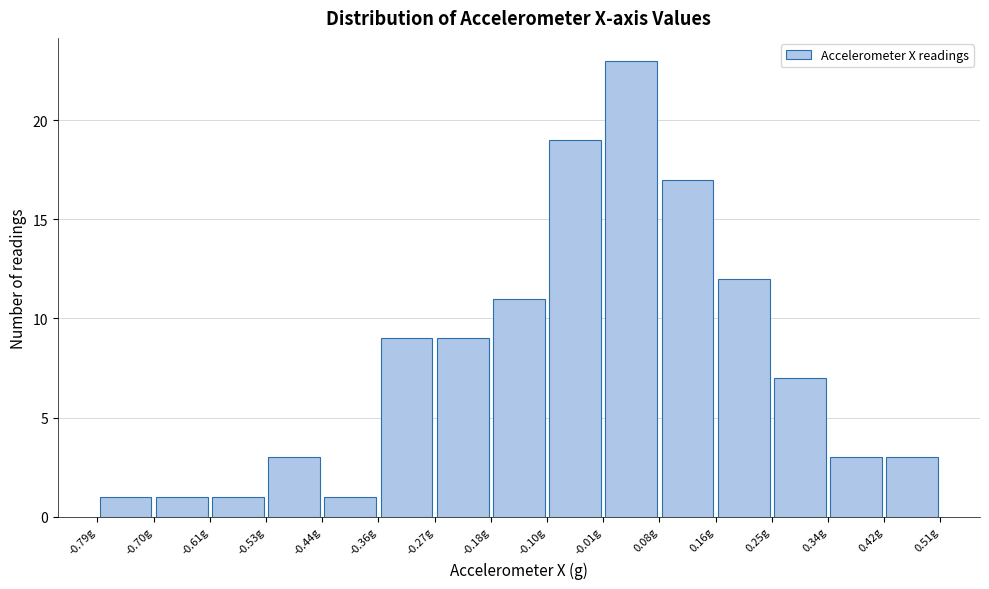

Reading left to right, transcribe this chart: for each bar, give the range it covers on the x-axis and its height. Neither the bar edges nor the heights are printed on the chart, so give them approximately, as read against the axes.

-0.79 to -0.70: 1
-0.70 to -0.61: 1
-0.61 to -0.53: 1
-0.53 to -0.44: 3
-0.44 to -0.36: 1
-0.36 to -0.27: 9
-0.27 to -0.18: 9
-0.18 to -0.10: 11
-0.10 to -0.01: 19
-0.01 to 0.08: 23
0.08 to 0.16: 17
0.16 to 0.25: 12
0.25 to 0.34: 7
0.34 to 0.42: 3
0.42 to 0.51: 3